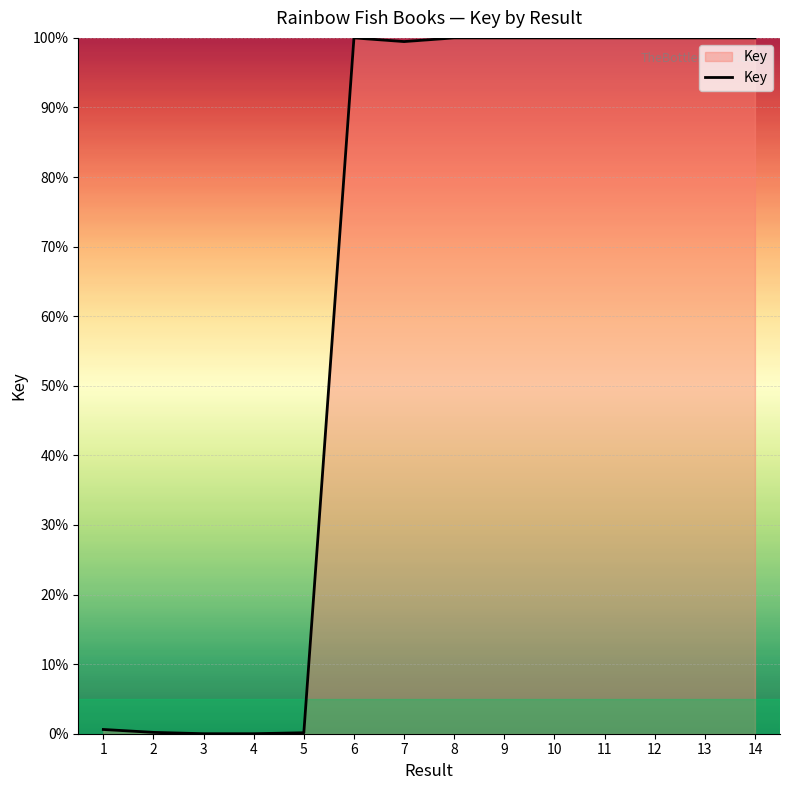

Is it true that the value at 11 is 100.0?

True